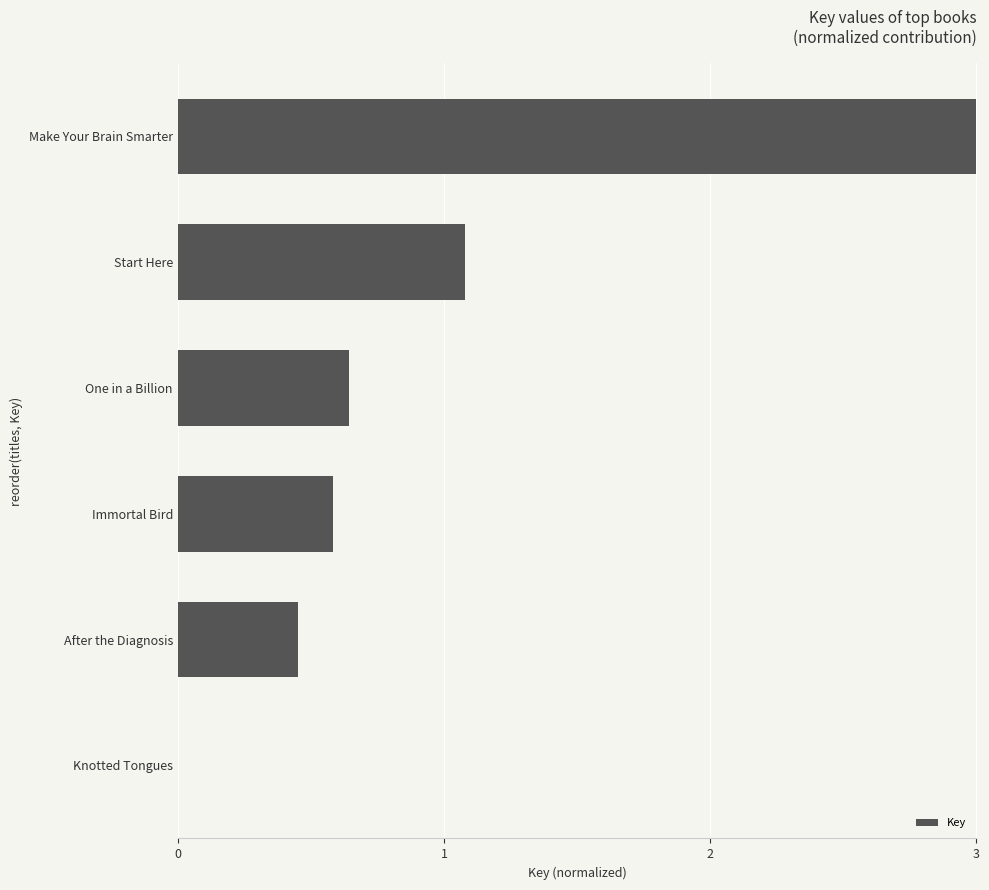

What is the change in value from Make Your Brain Smarter to After the Diagnosis?

-2.5